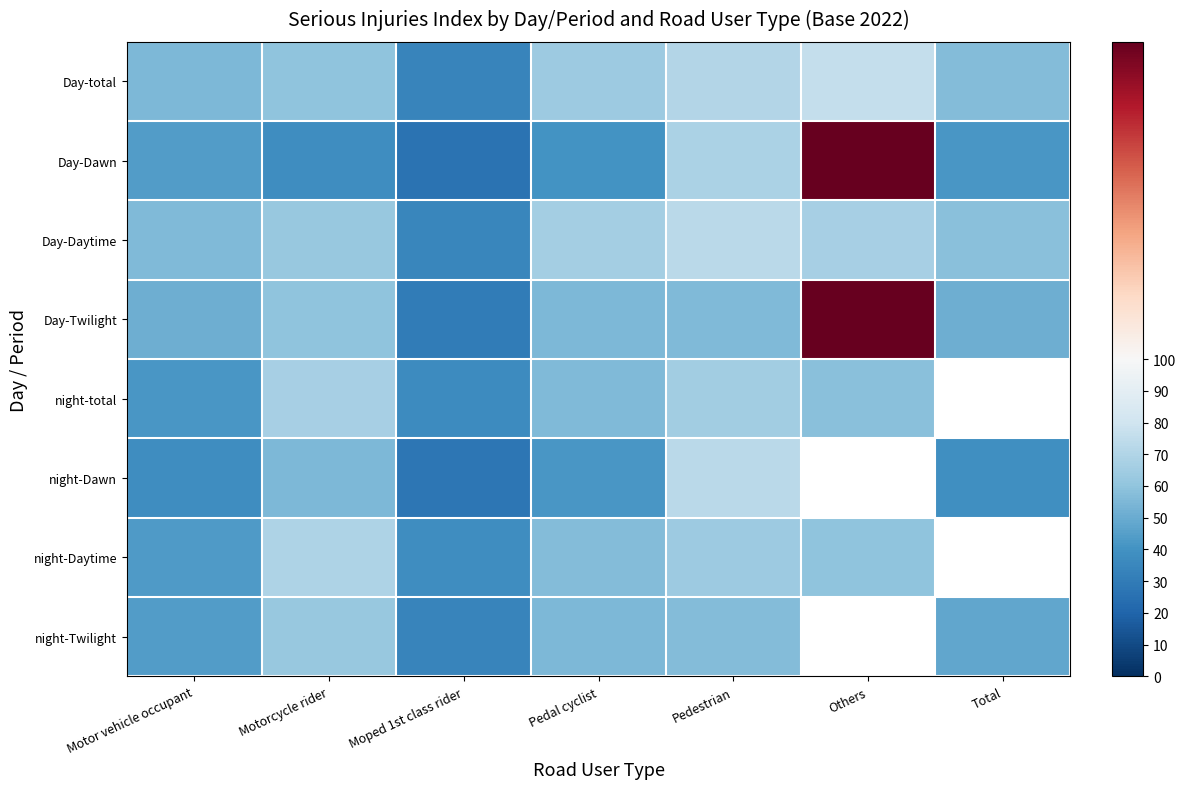

Between Motor vehicle occupant and Pedal cyclist, which series saw the biggest shift?

night-total